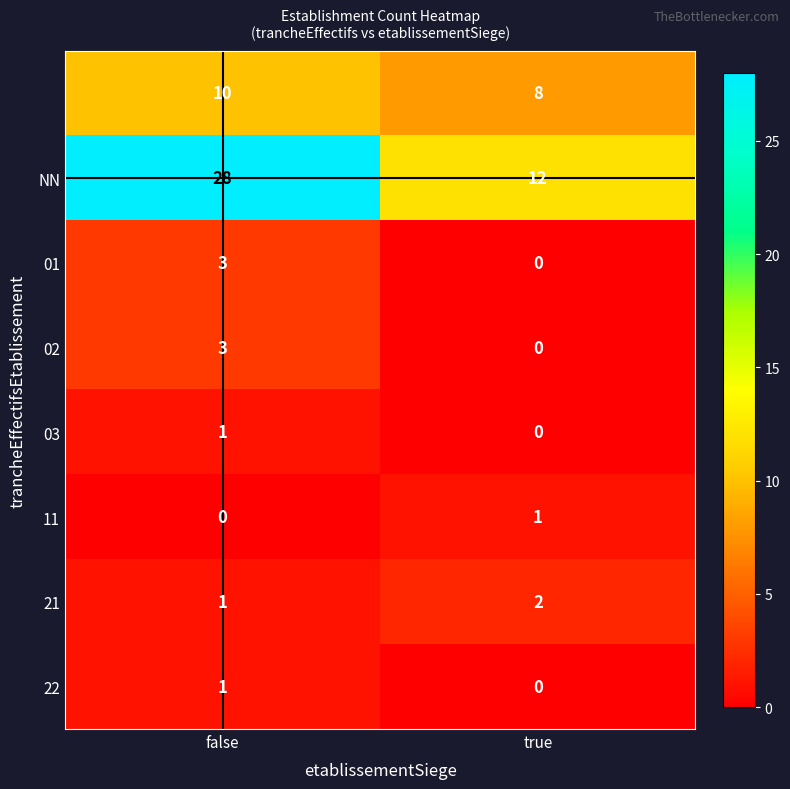

What is the spread (max minus min) of values at false?

28